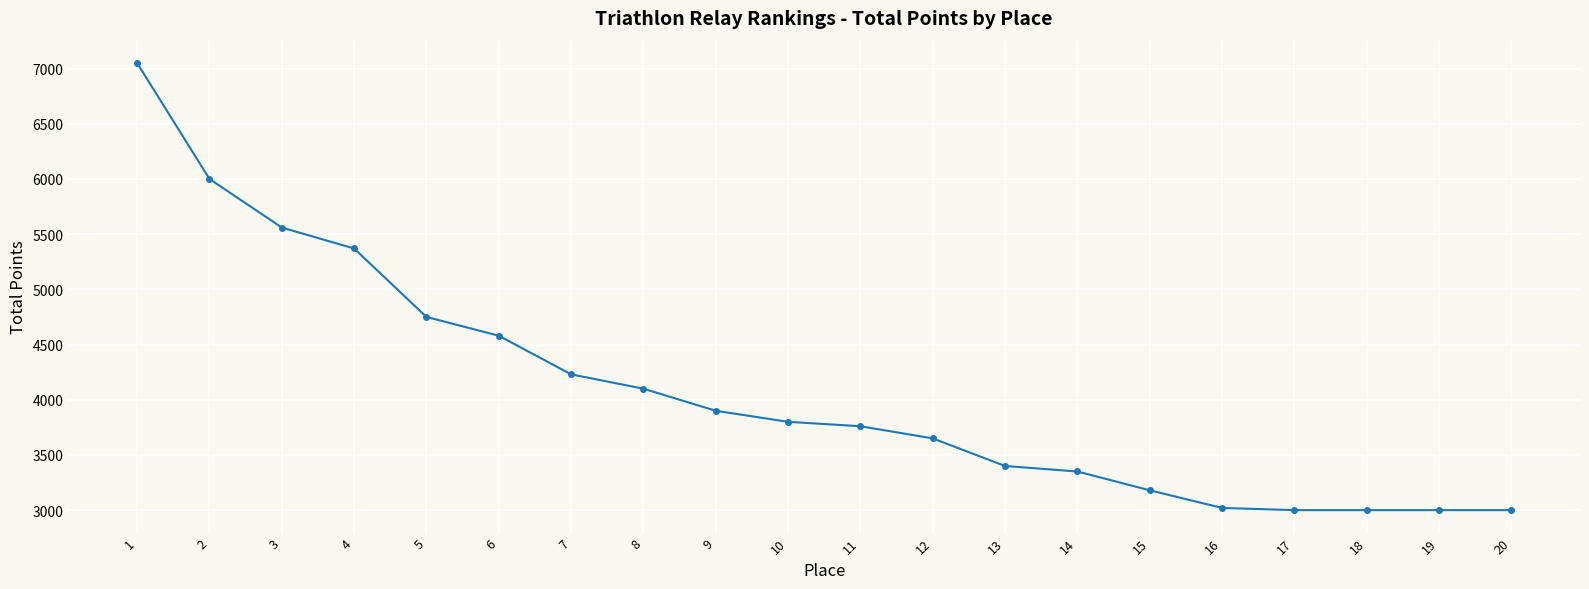

Reading left to right, what are all the values shown in this chart?

1=7050	2=6000	3=5560	4=5370	5=4750	6=4580	7=4230	8=4100	9=3900	10=3800	11=3760	12=3650	13=3400	14=3350	15=3180	16=3020	17=3000	18=3000	19=3000	20=3000